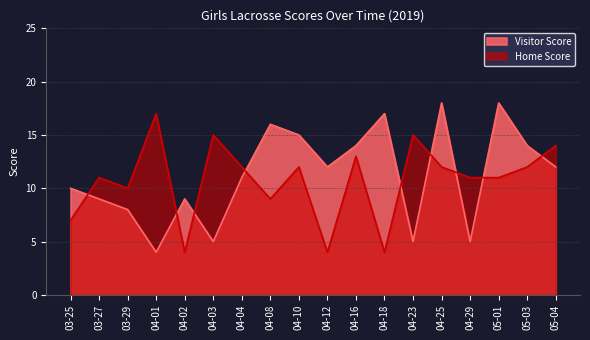

True or false: Home Score has a value of 17 at 04-01.

True